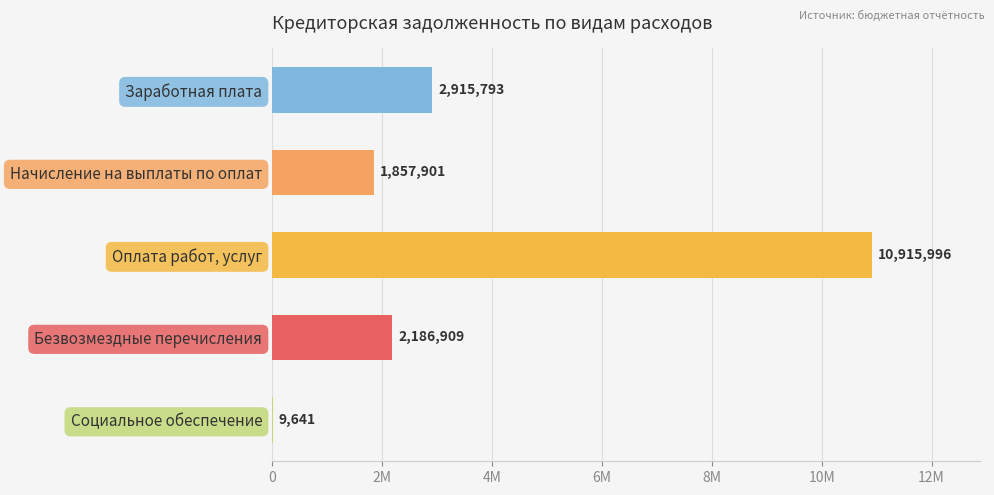

How many bars are there in total?

5